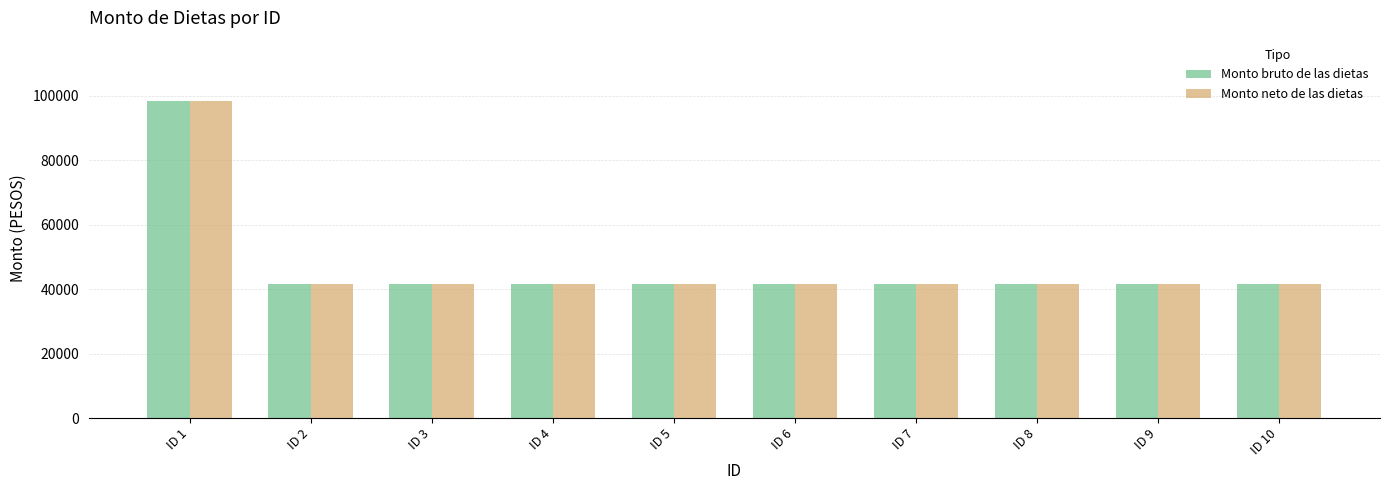

What is the maximum value shown in the chart?

98287.2